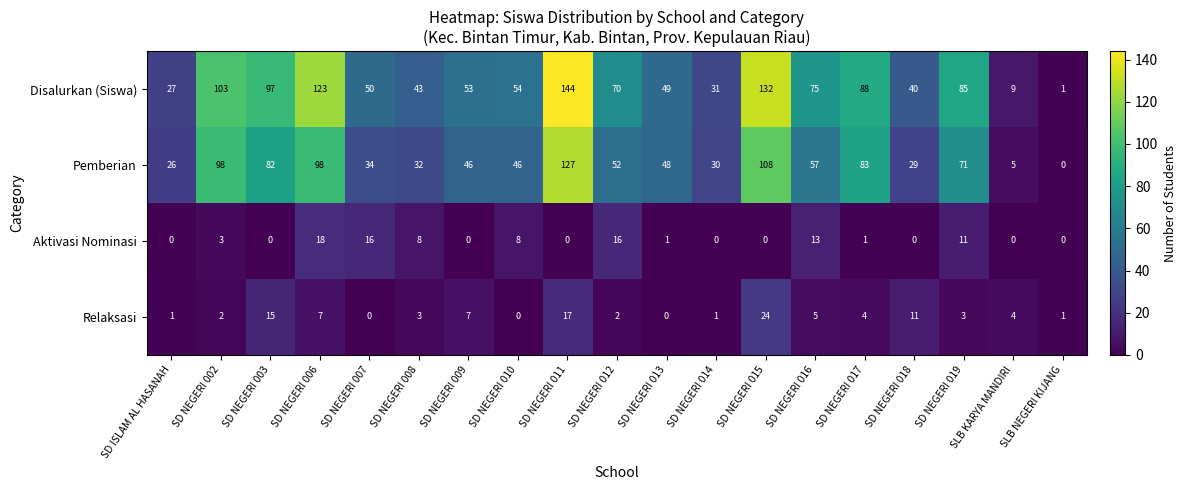

Rank the series at SD NEGERI 010 from highest to lowest value.

Disalurkan (Siswa), Pemberian, Aktivasi Nominasi, Relaksasi